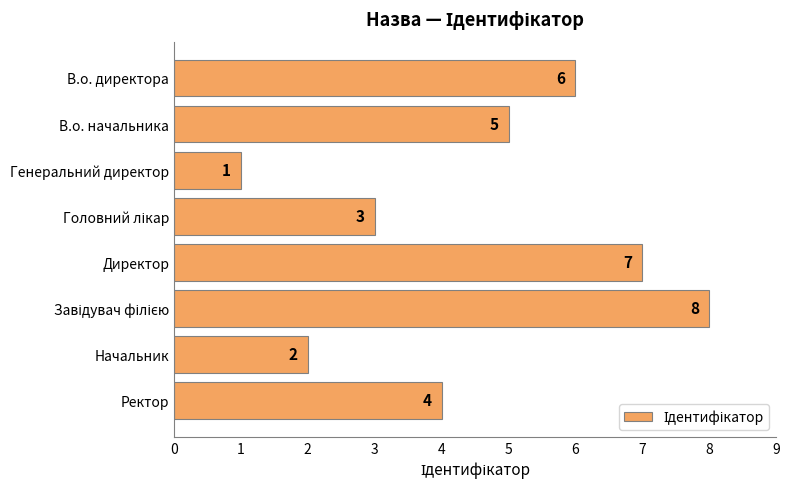

Count the values in the range 3 to 7.

5